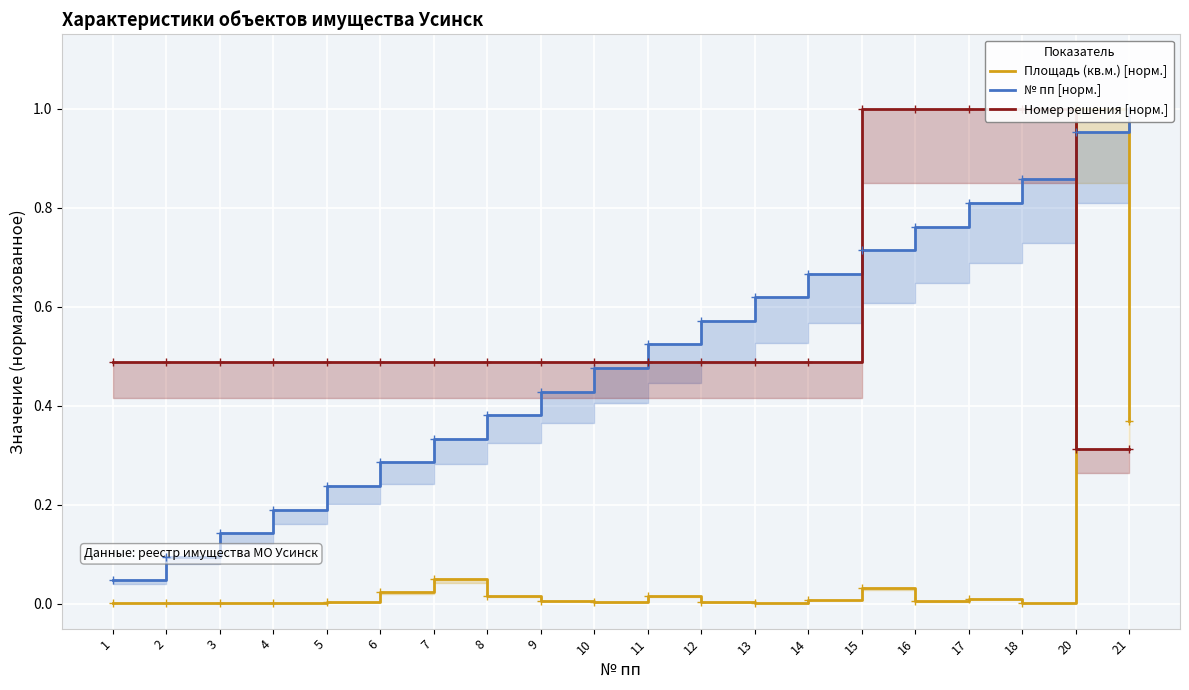

What is the spread (max minus min) of values at 15?

1.0